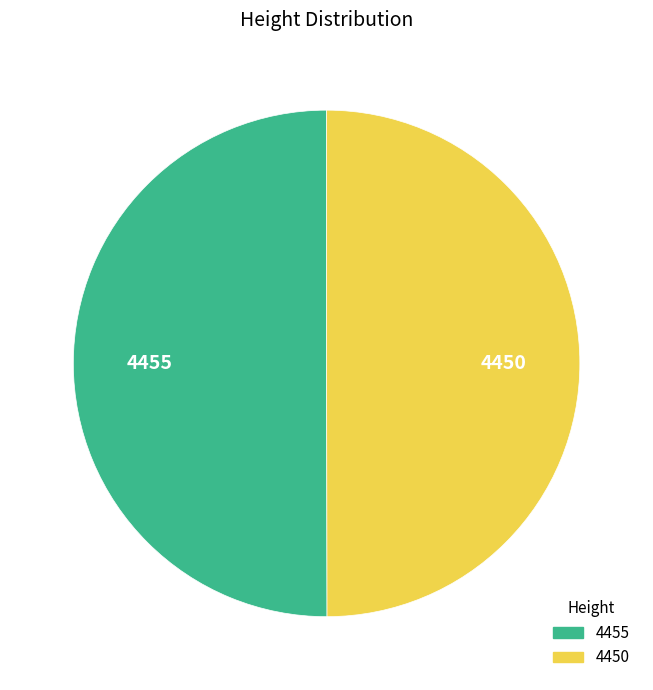

The 4455 slice represents 57% of the pie. True or false?

False